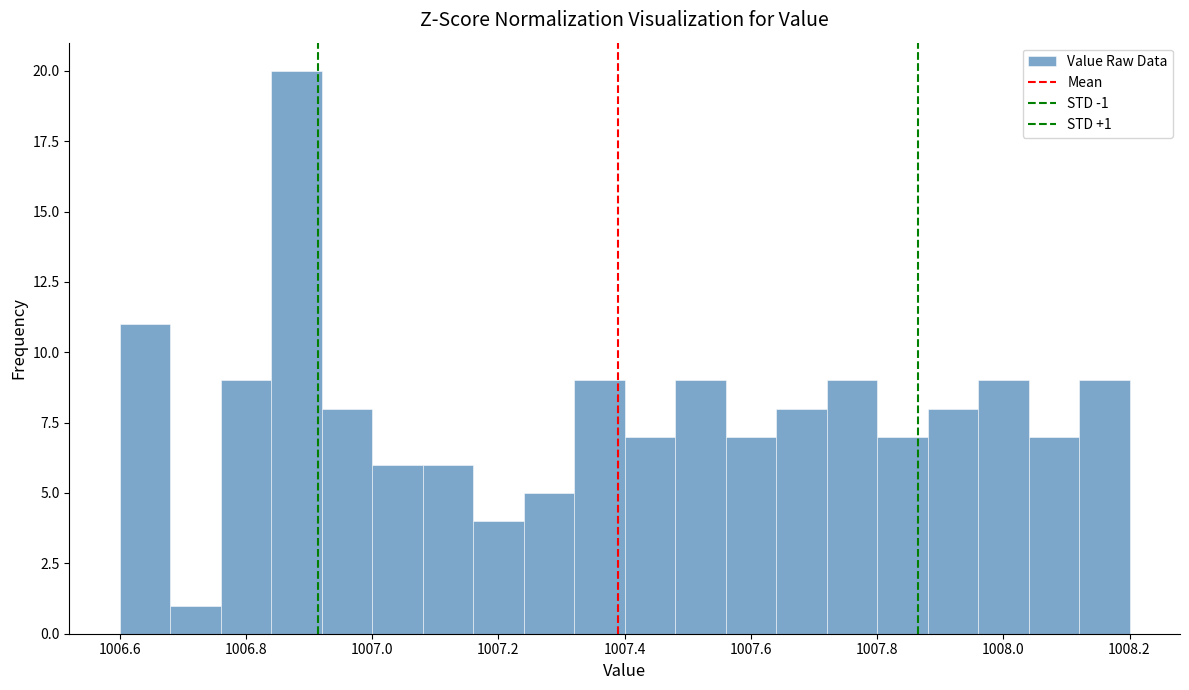

Which range on the x-axis has the tallest bar?

1006.84 to 1006.92